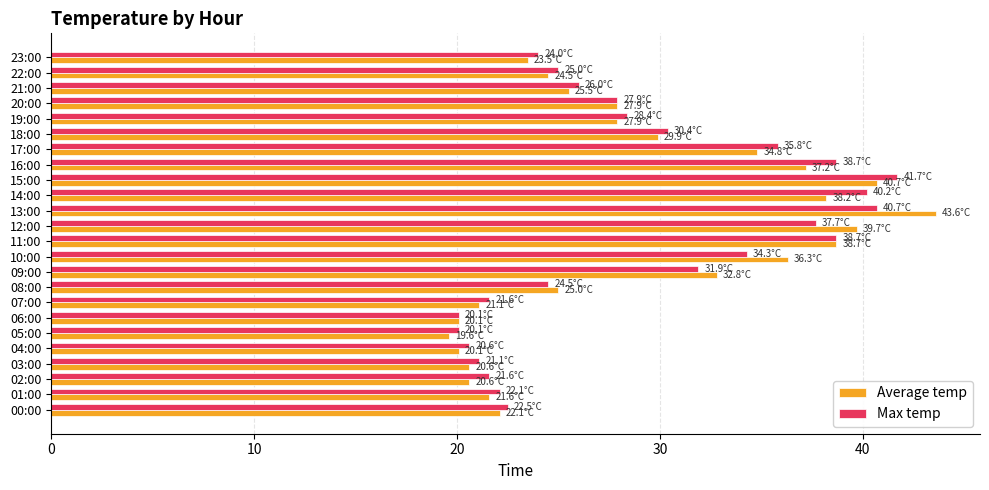

How many data points in Average temp are less than 27?

12